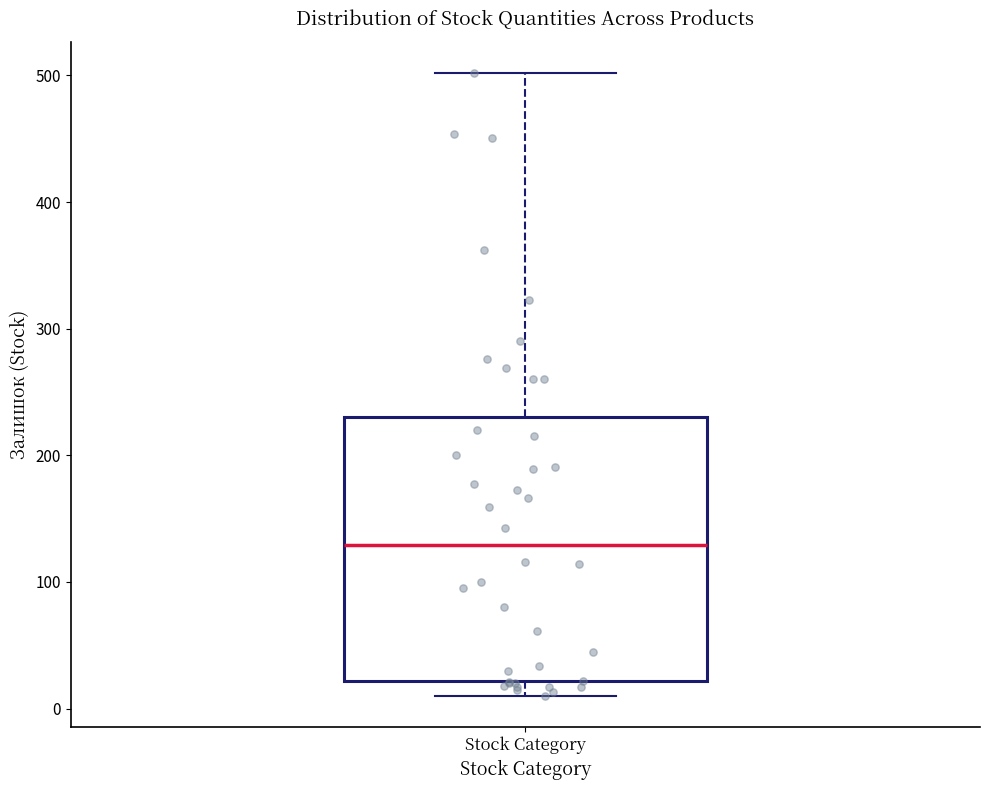

Where is the lower edge of the box for Stock Category on the y-axis? The values are not printed on the chart, so give them approximately, as read against the axis.

20